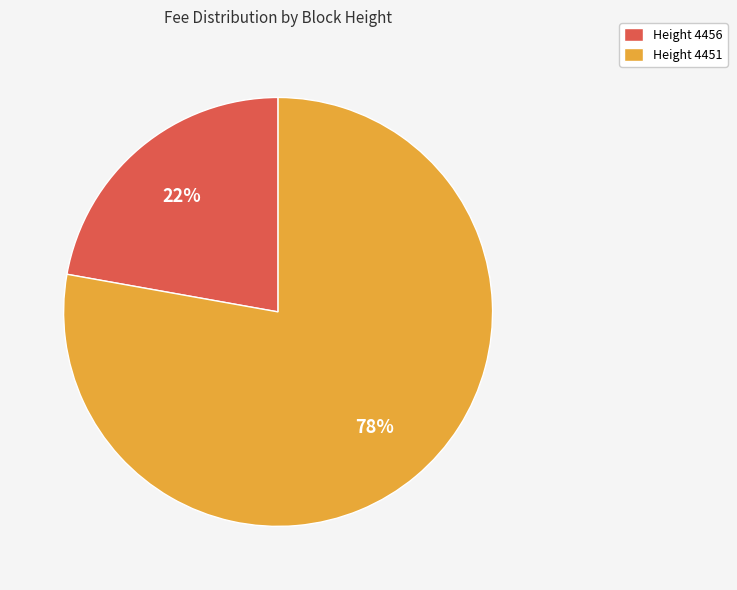

To the nearest percent, what portion does Height 4451 represent?

78%